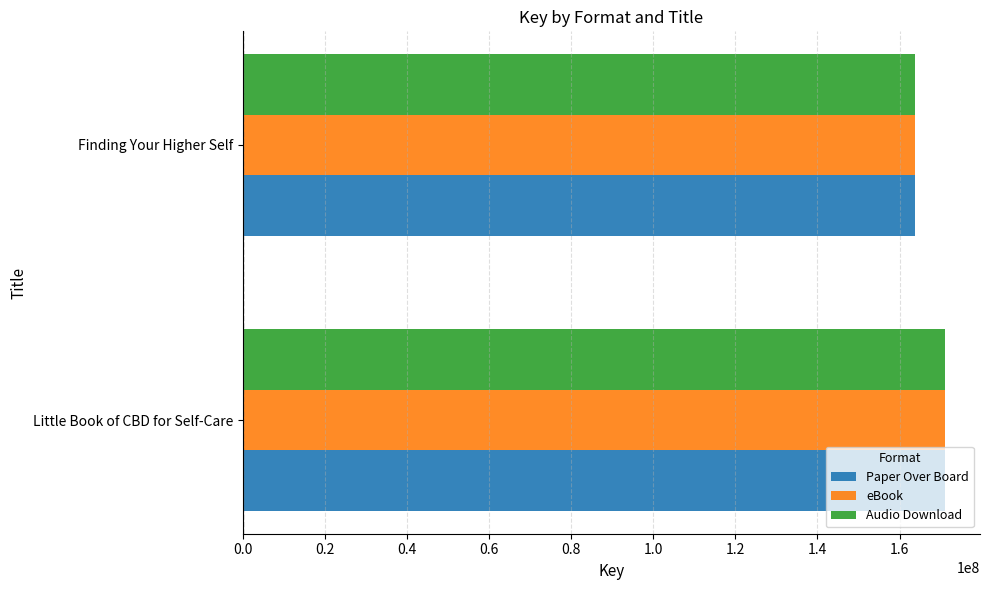

Is it true that eBook equals 163640690 at Finding Your Higher Self?

True